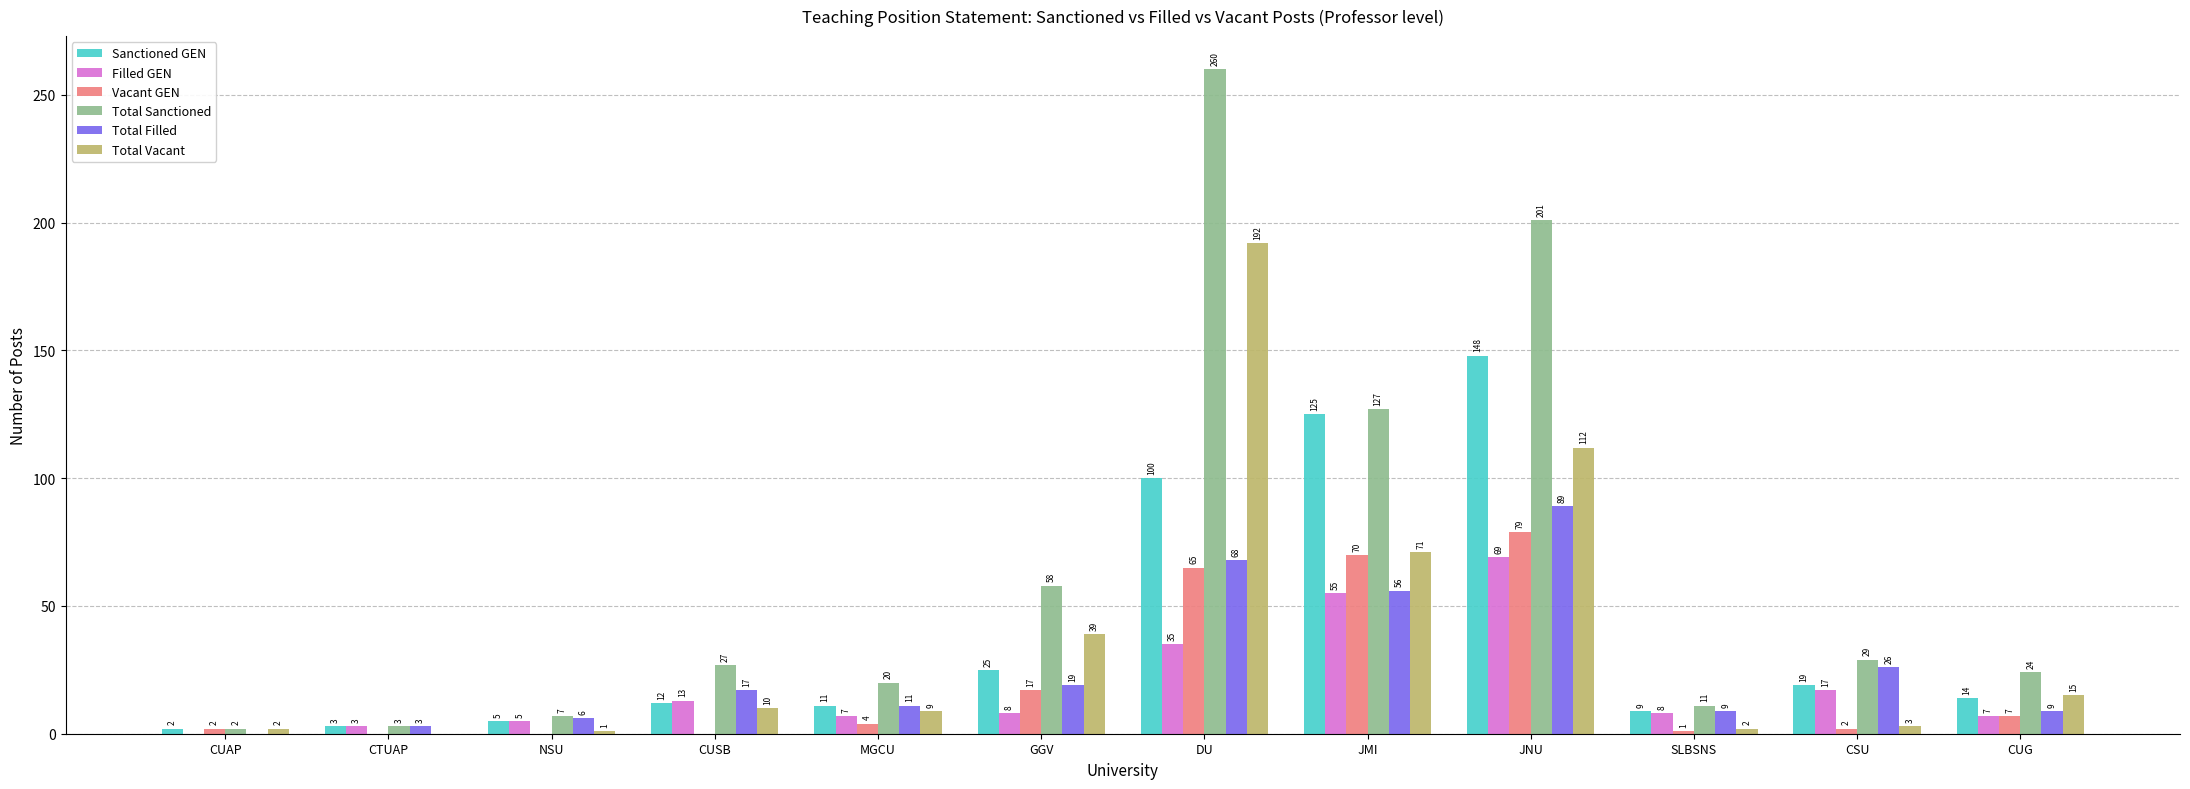

At which category is the sum across all series the highest?

DU